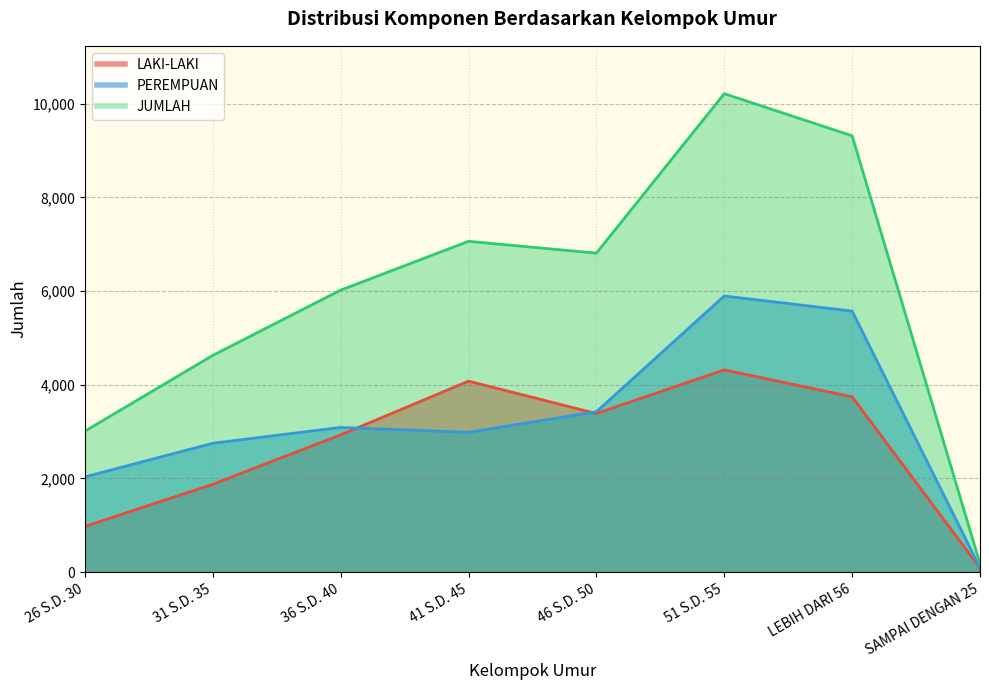

True or false: JUMLAH and PEREMPUAN cross at least once.

False